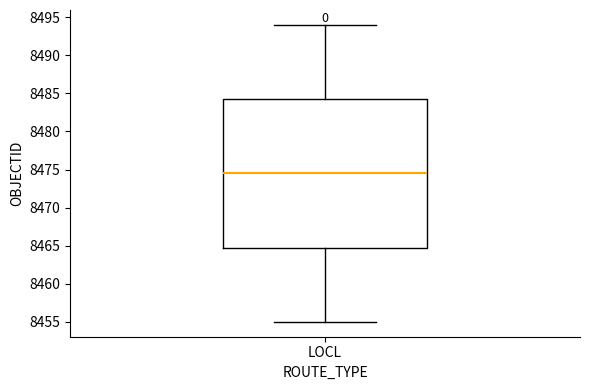

Transcribe this box plot: give where the median line is, the range the box spans, and where the two whiskers end, as read against the y-axis. The values are not printed on the chart, so give them approximately, as read against the axis.

median 8474.5, box 8465.0 to 8484.5, whiskers 8455.0 to 8494.0